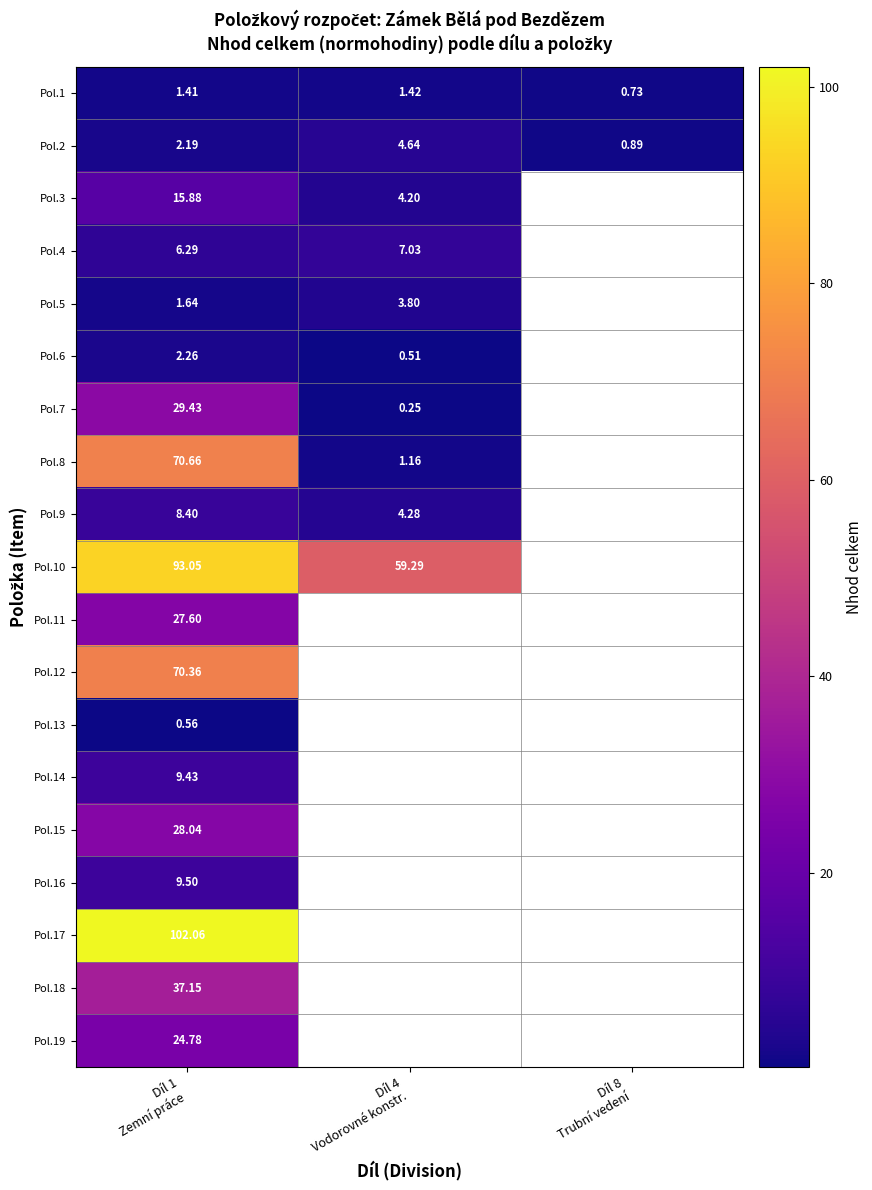

True or false: Pol.6 has a value of 0.3 at Díl 4 Vodorovné konstr..

False